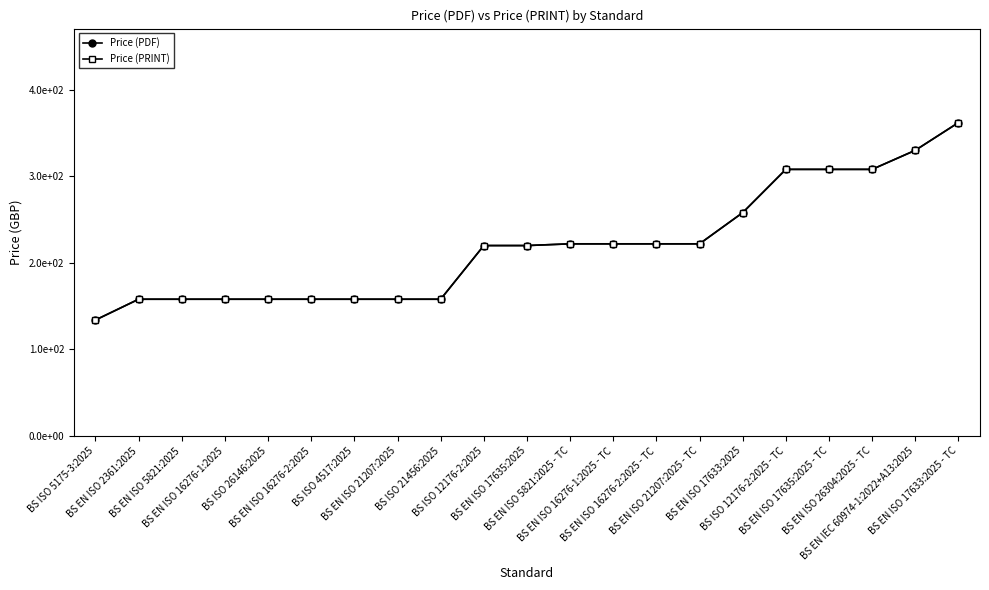

Does the chart have visible grid lines?

No